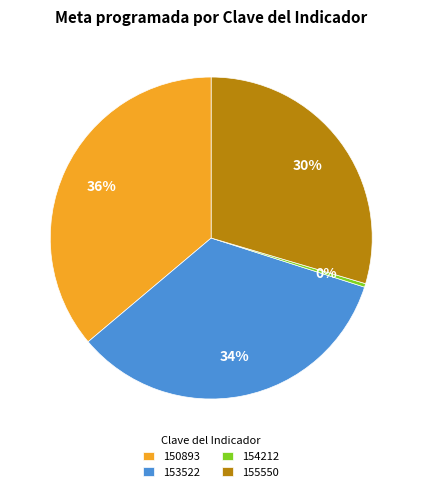

Does any single category account for the majority?

No